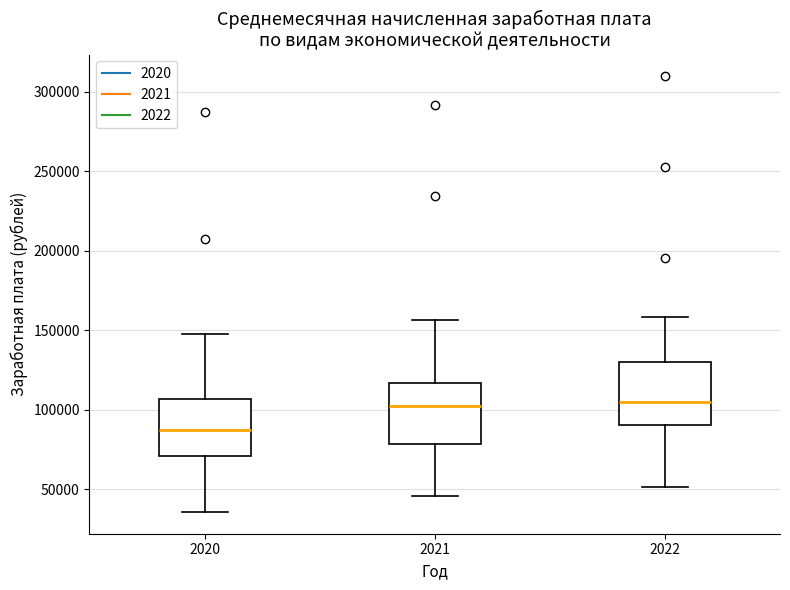

Where is the upper edge of the box at x = 2021 on the y-axis? The values are not printed on the chart, so give them approximately, as read against the axis.

115000